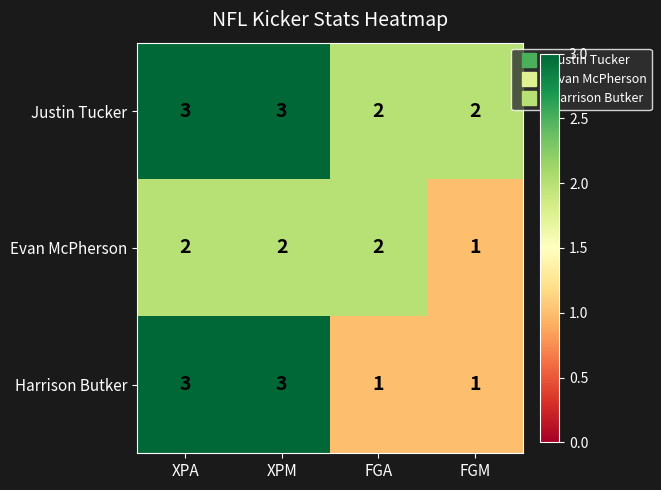

What is the sum of the Justin Tucker values at XPM and FGM?

5